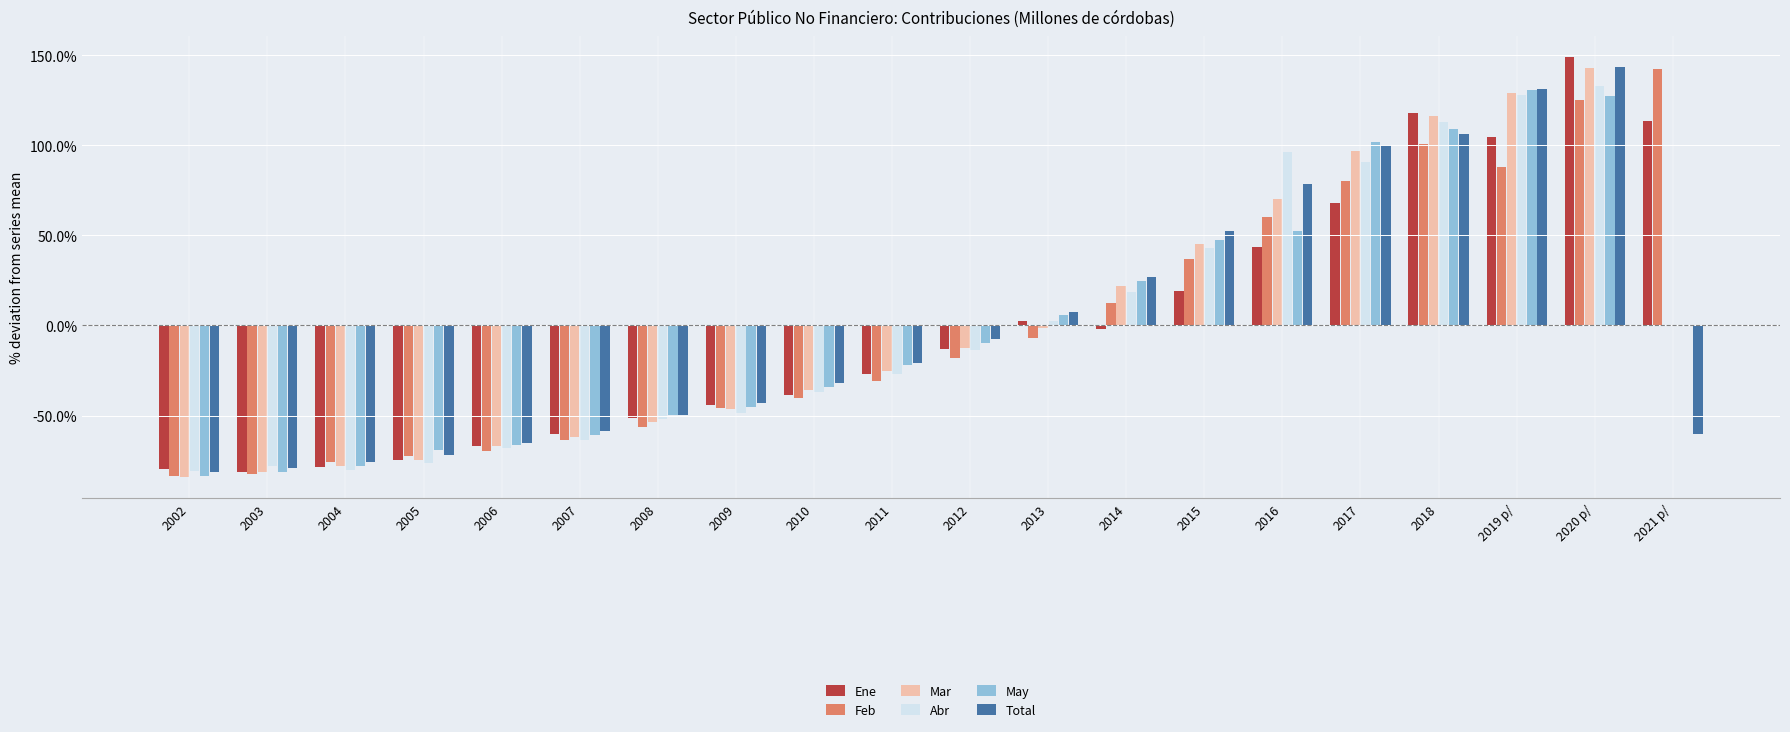

How many data points in May are above -9?

9